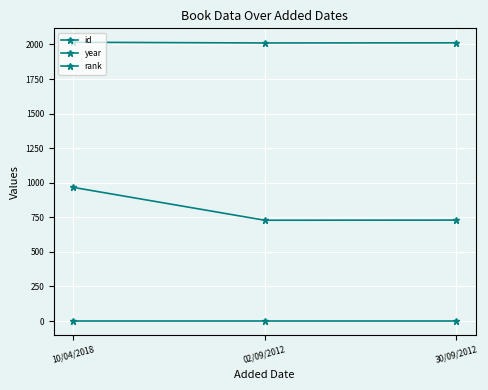

Is this an area chart (filled region under the line)?

No